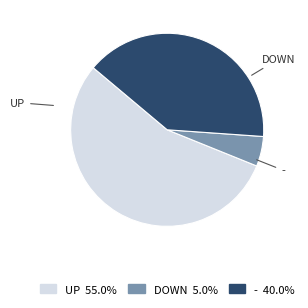

Is there a majority slice in this chart?

Yes